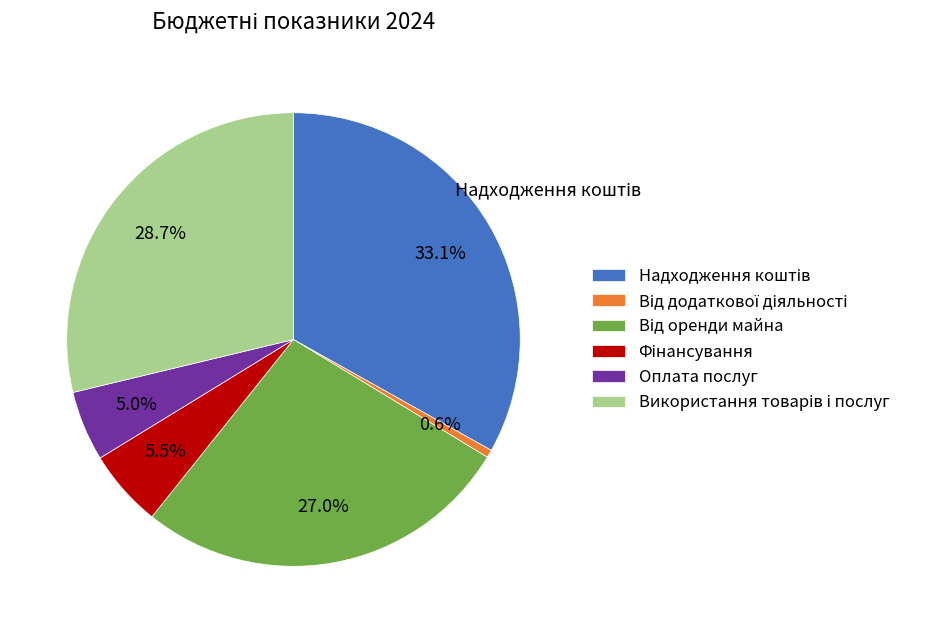

To the nearest percent, what is the difference between the largest and smallest slice percentages?

33%